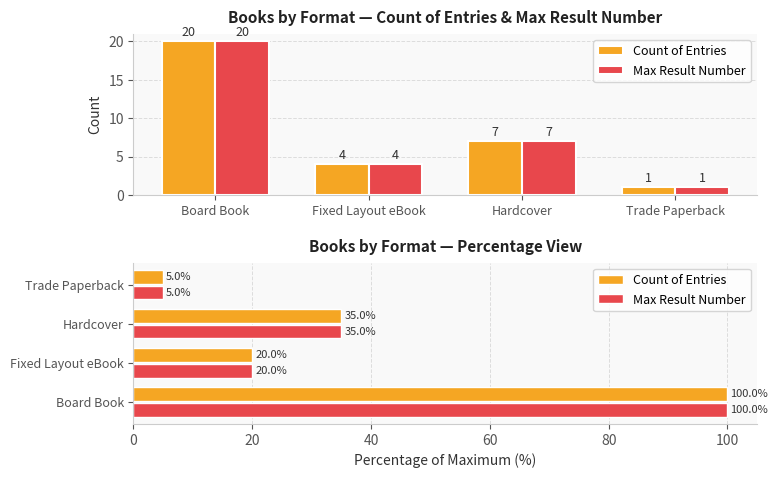

The Count of Entries series shows 51 at Board Book. True or false?

False